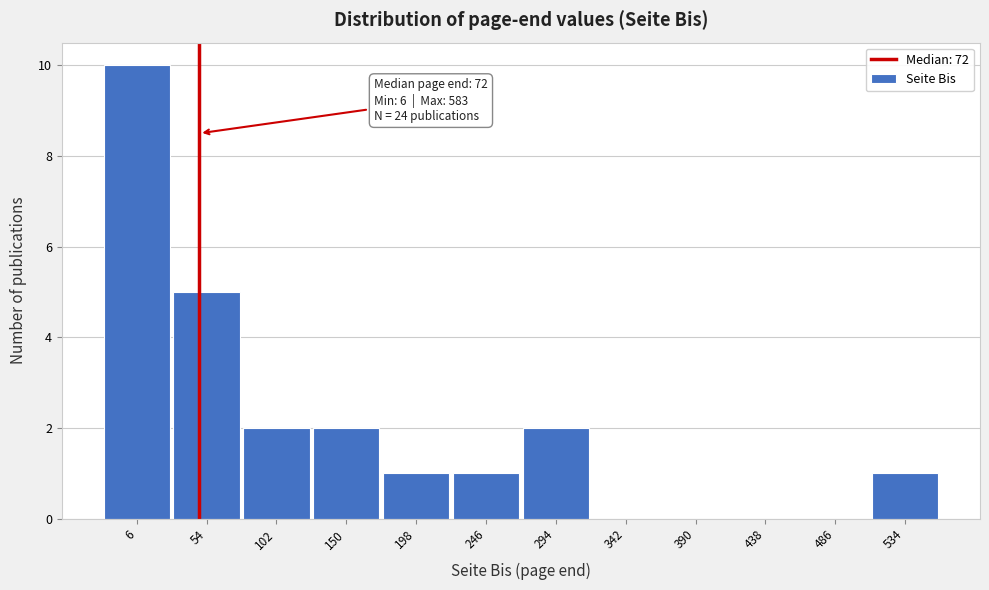

Reading left to right, list all the values displayed in this chart.

6=10	54=5	102=2	150=2	198=1	246=1	294=2	342=0	390=0	438=0	486=0	534=1